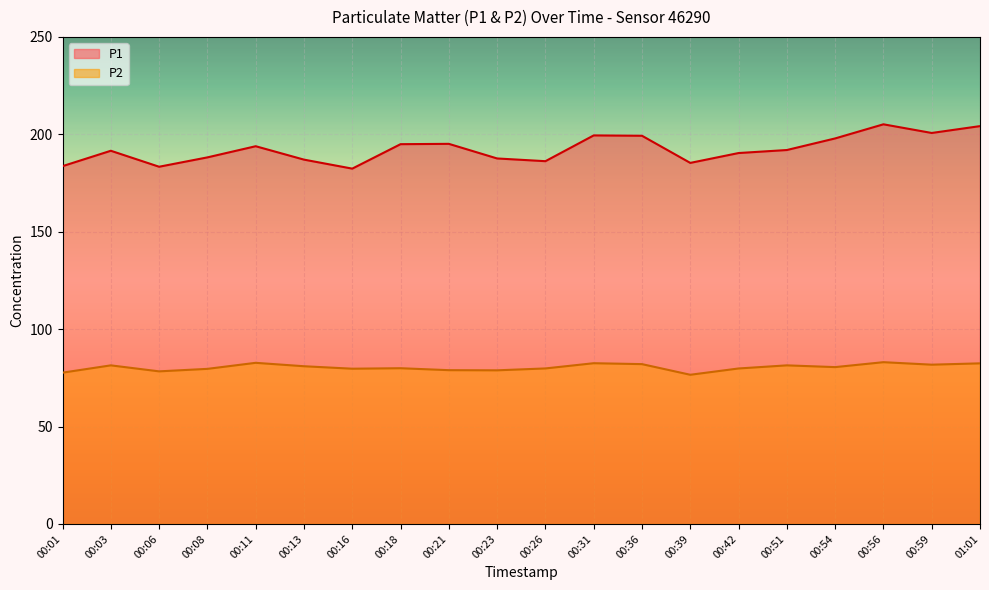

Where does the P2 series first go above 80?

00:03